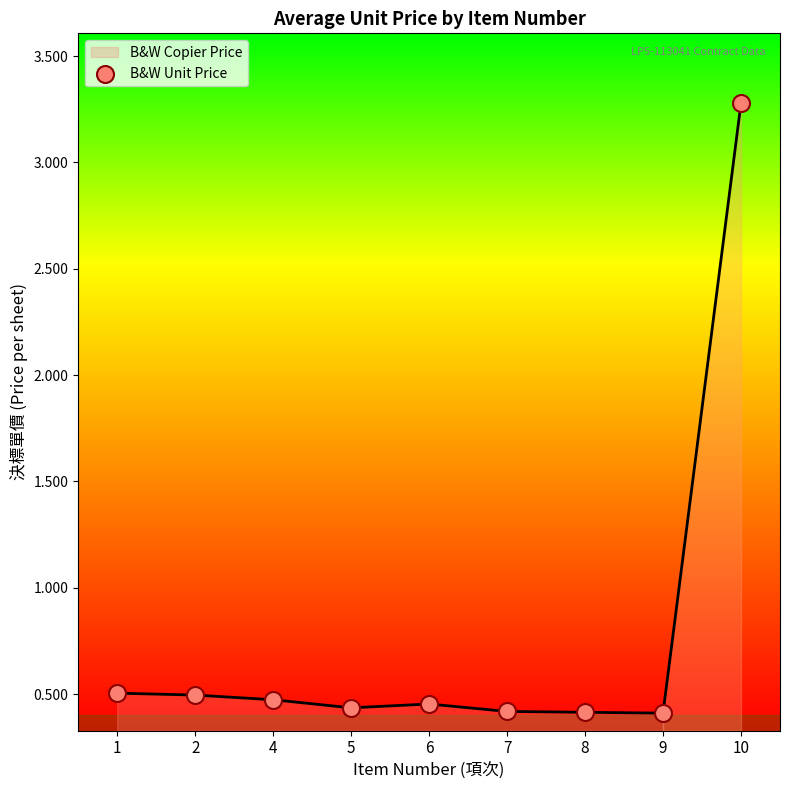

Between 7 and 9, which is larger?

7